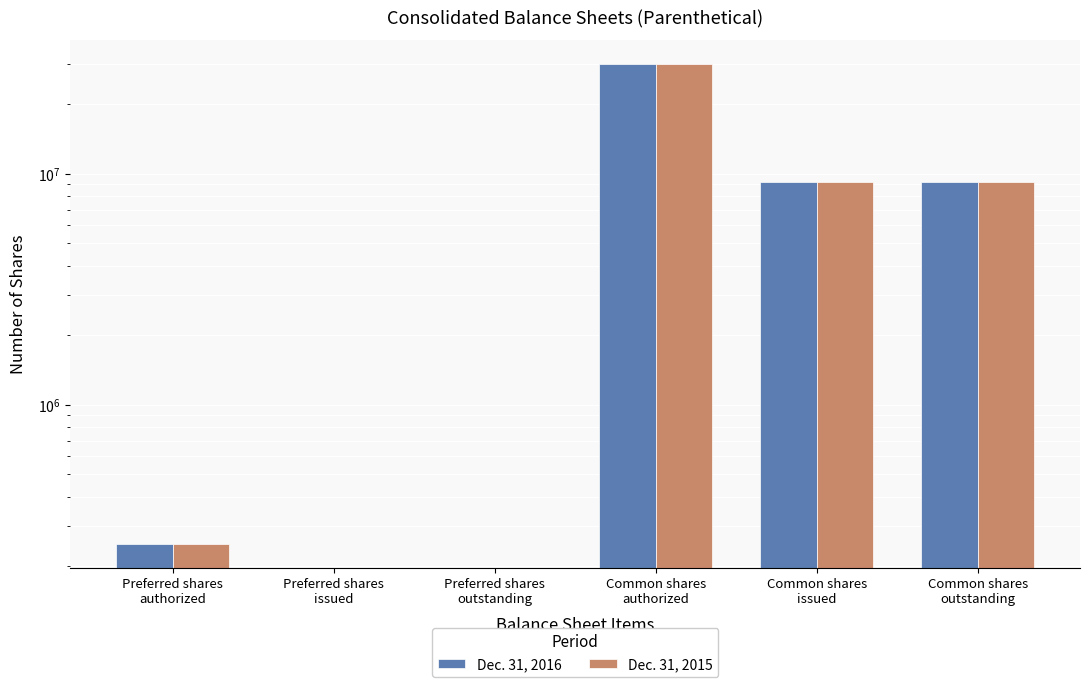

What is the label of the 1st bar from the right?

Common shares
outstanding